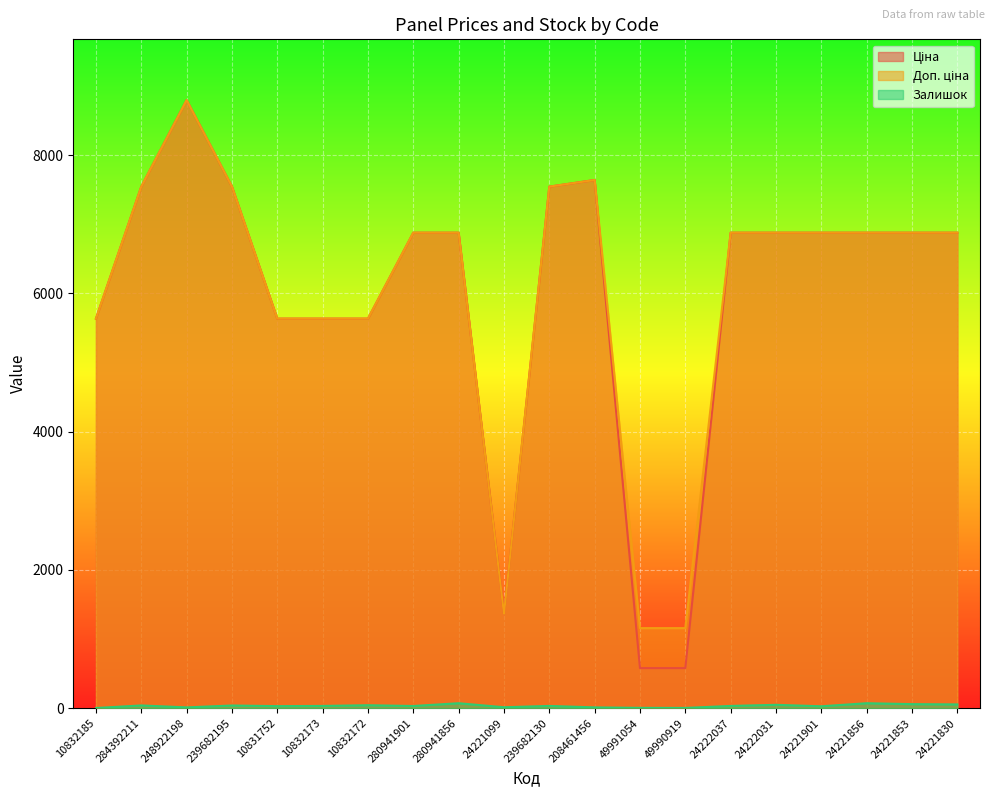

What position from the left is 24221901?

17